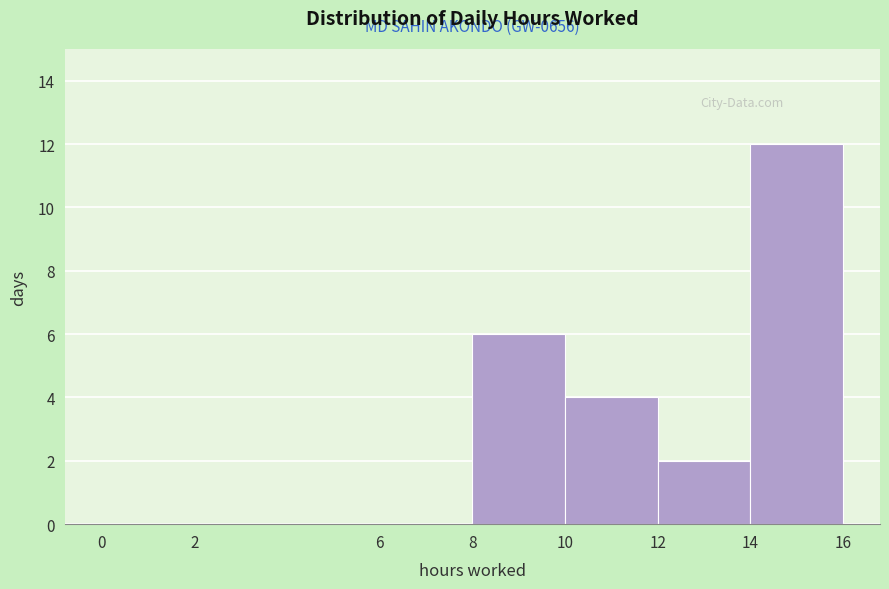

Which range on the x-axis has the tallest bar?

14 to 16